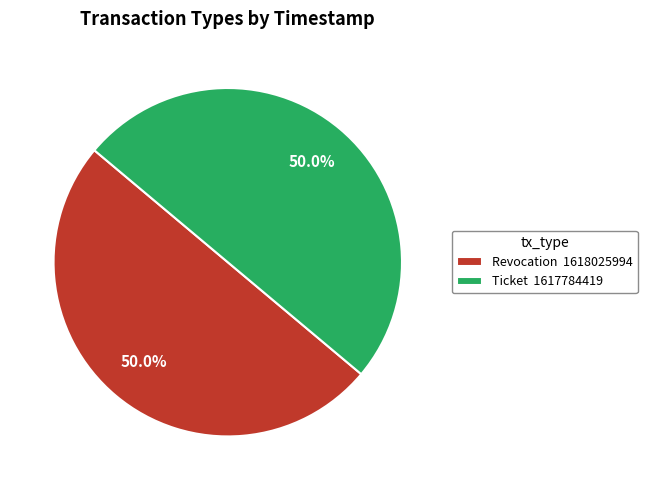

What percentage do Revocation and Ticket together represent?

100.0%